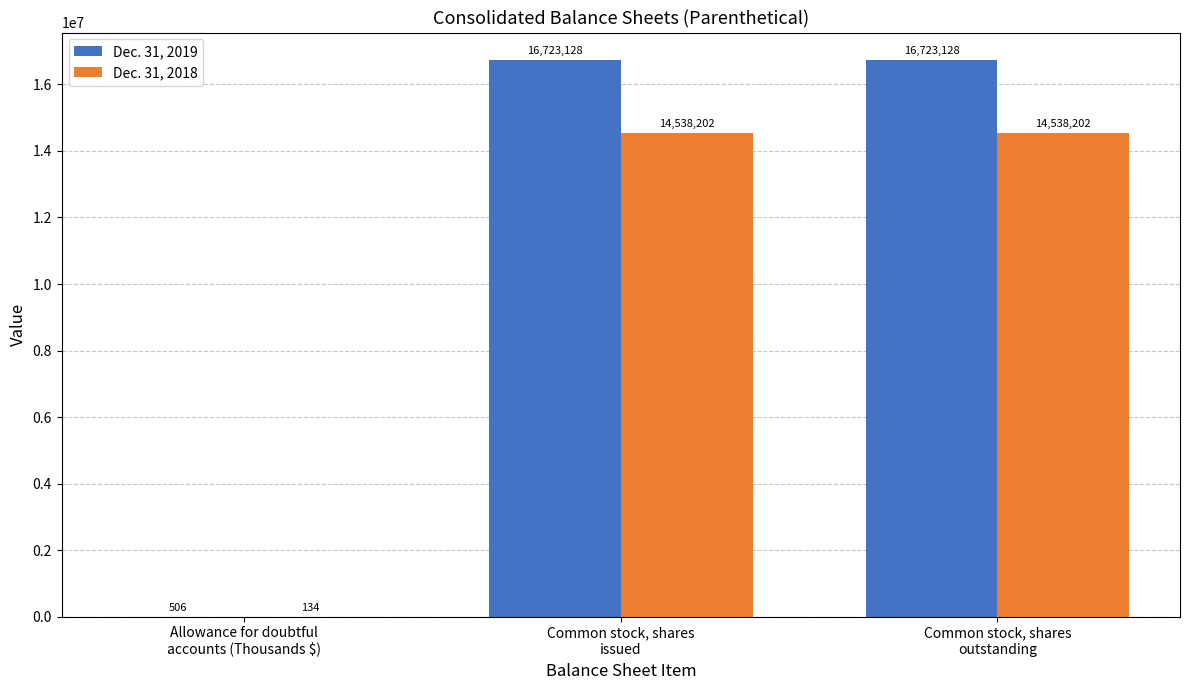

Which series has the largest total across all categories?

Dec. 31, 2019